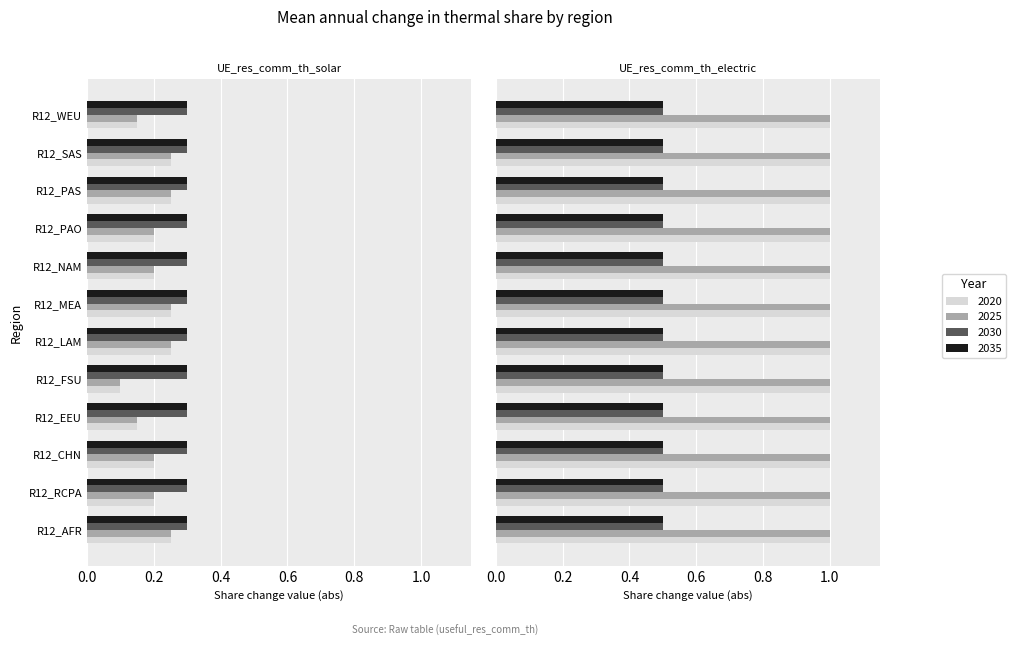

What is the approximate value of 2025 at R12_EEU?

0.1